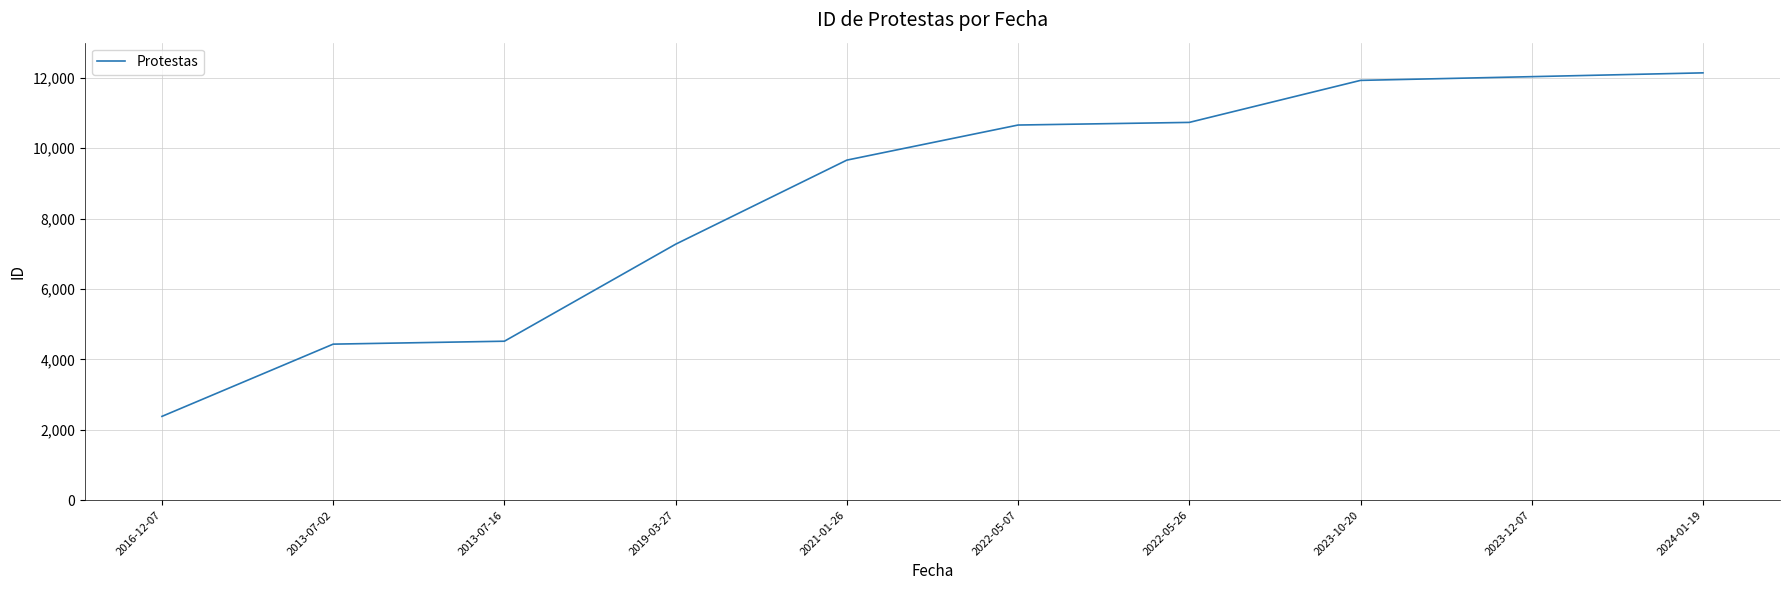

What is the approximate value at 2022-05-26, to the nearest 100?

10700